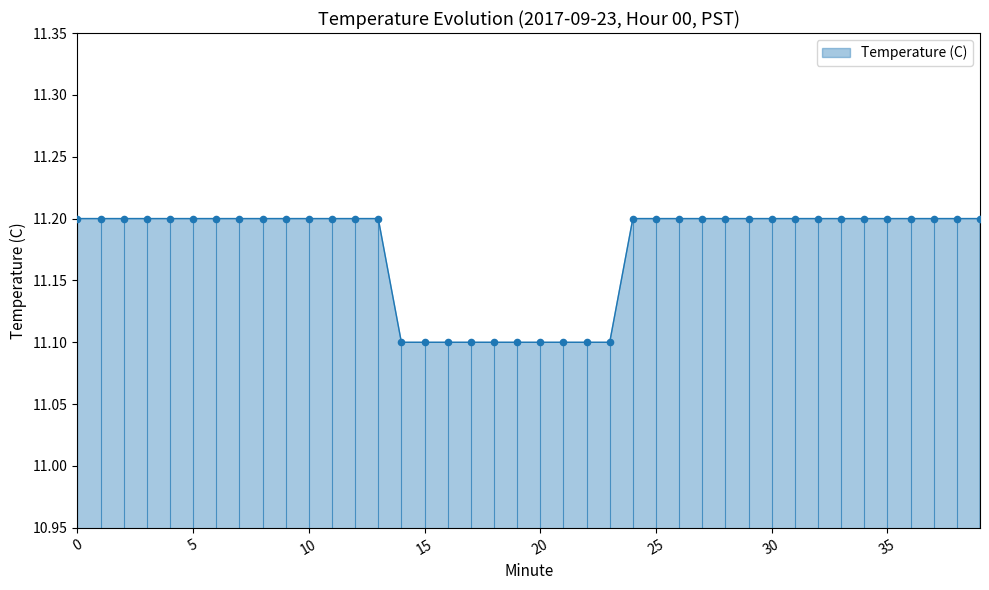

What is the minimum value shown in the chart?

11.1